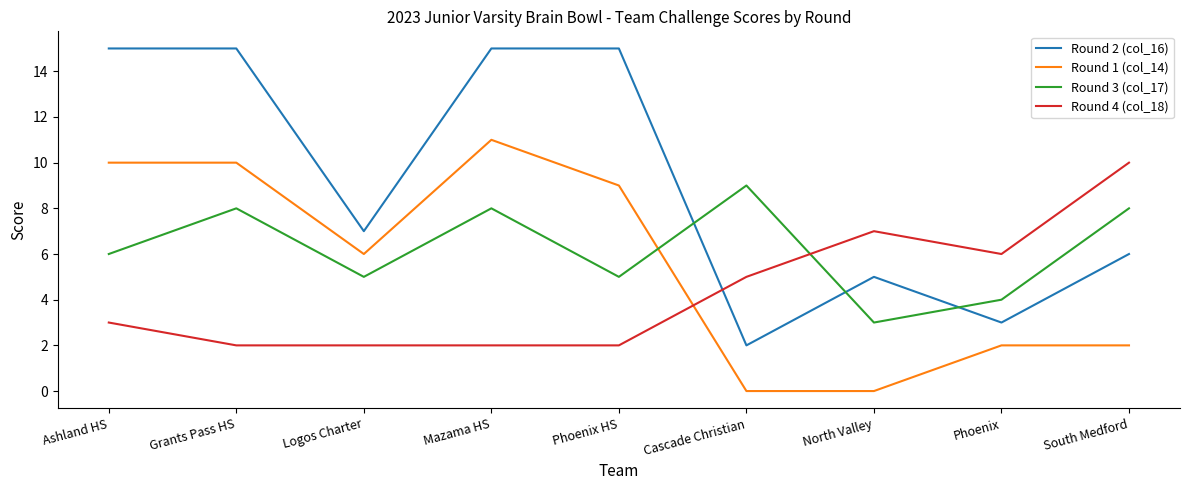

What is the spread (max minus min) of values at Phoenix?

4